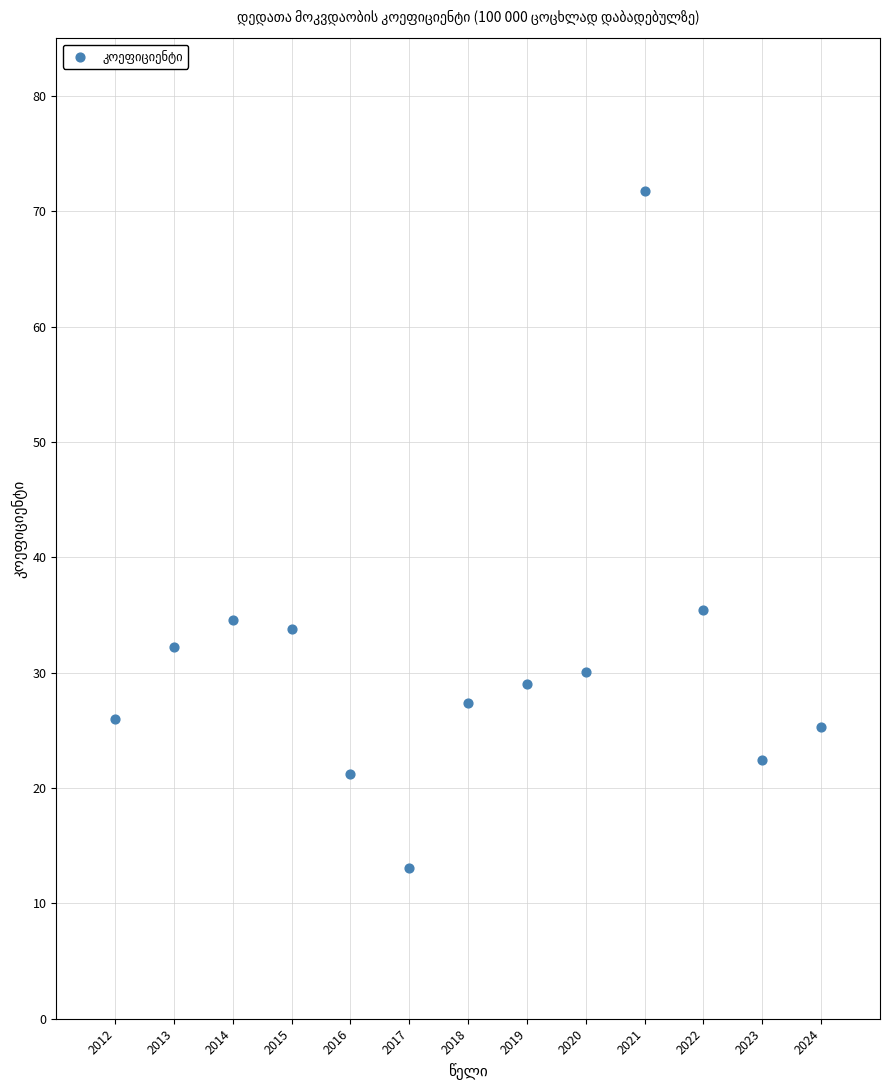

What is the range of X values (max minus min)?

12.0